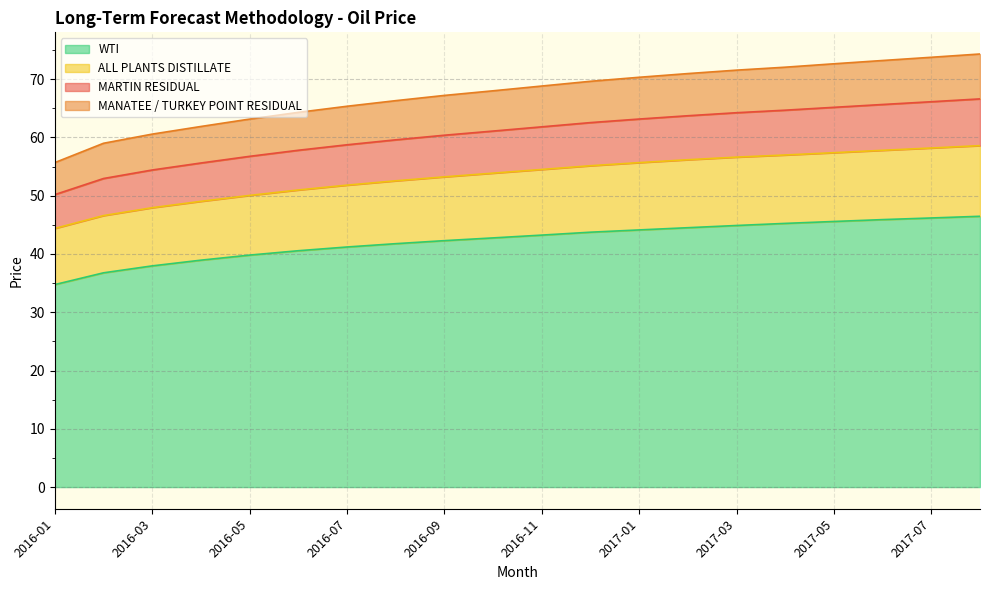

How many distinct data groups are displayed?

4